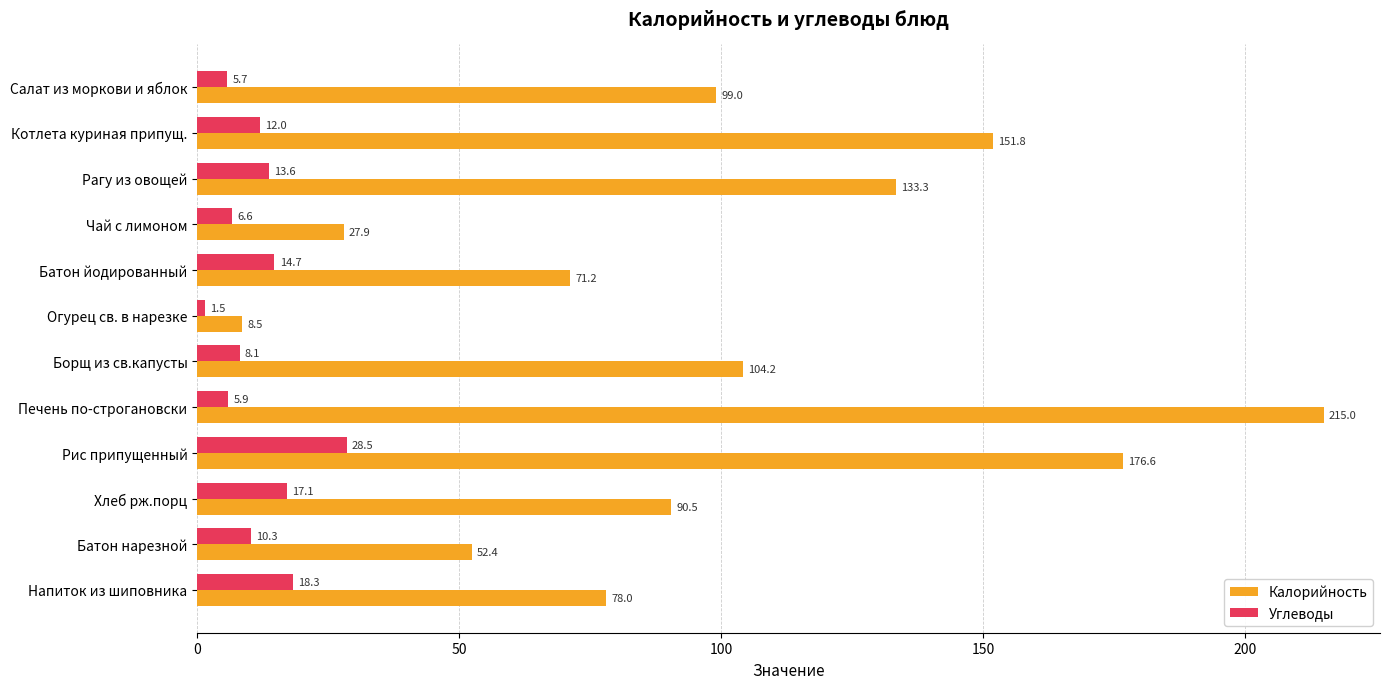

At which label does Калорийность reach its minimum?

Огурец св. в нарезке